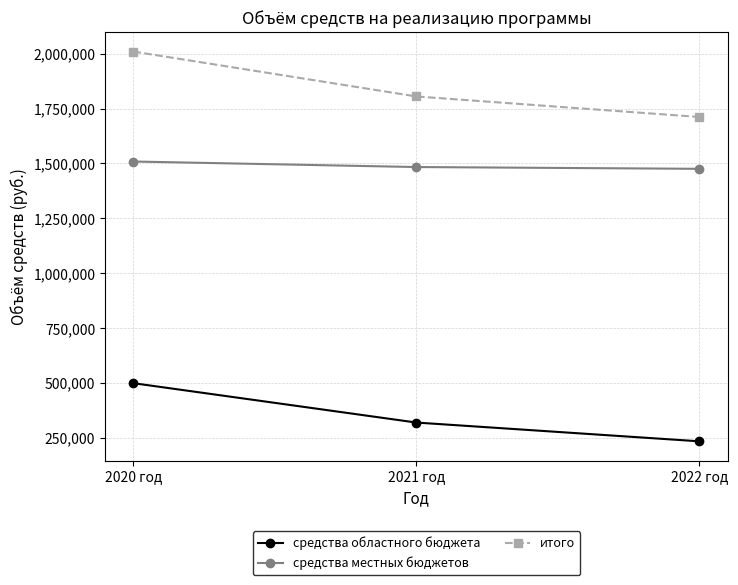

How many series are shown in this chart?

3